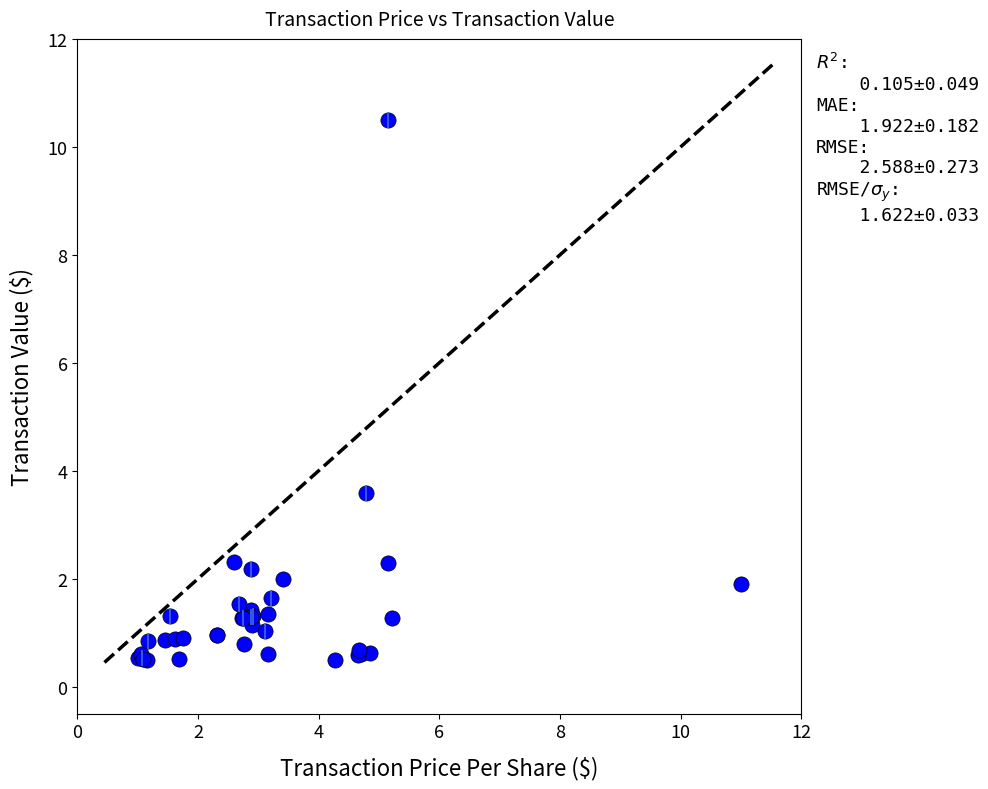

What Y value in the scatter plot is closest to 5?

3.6